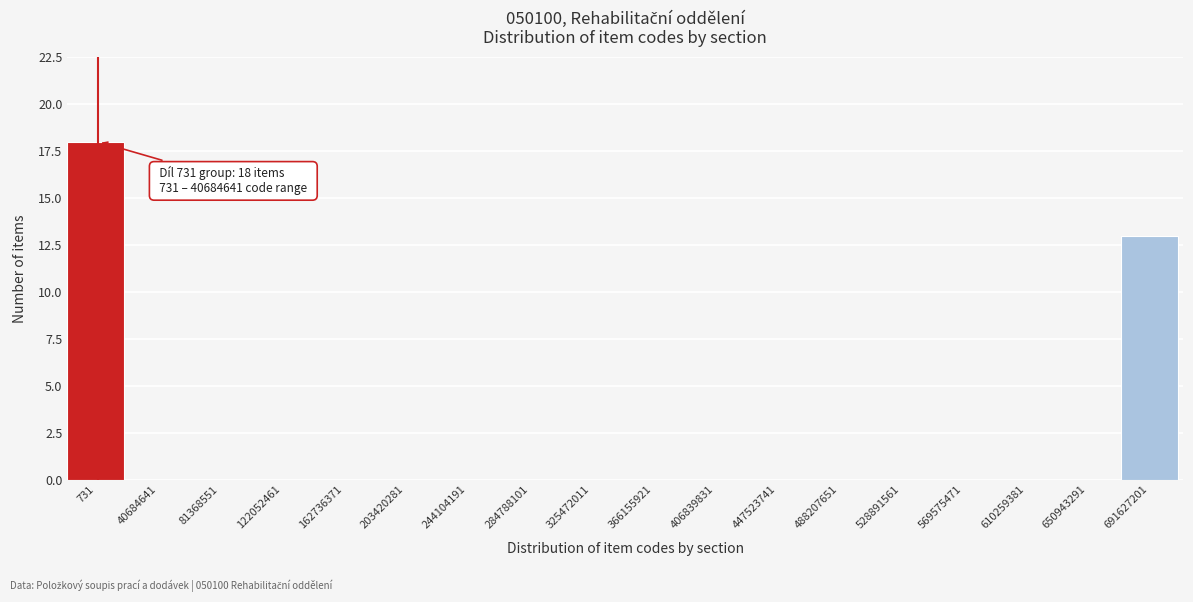

Reading left to right, list all the values displayed in this chart.

731=18	40684641=0	81368551=0	122052461=0	162736371=0	203420281=0	244104191=0	284788101=0	325472011=0	366155921=0	406839831=0	447523741=0	488207651=0	528891561=0	569575471=0	610259381=0	650943291=0	691627201=13